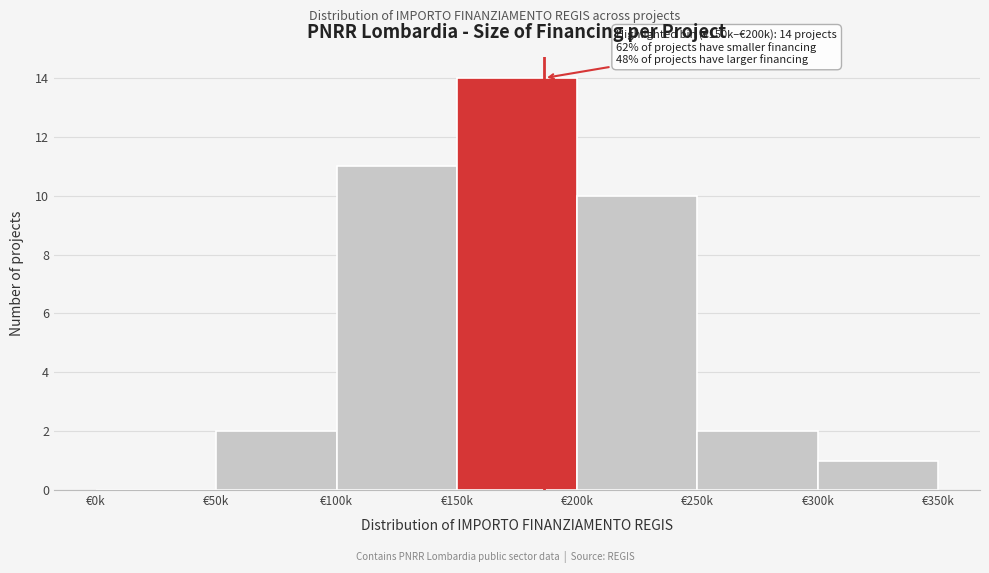

Reading left to right, transcribe all the data shown in this chart.

€0k=0	€50k=2	€100k=11	€150k=14	€200k=10	€250k=2	€300k=1